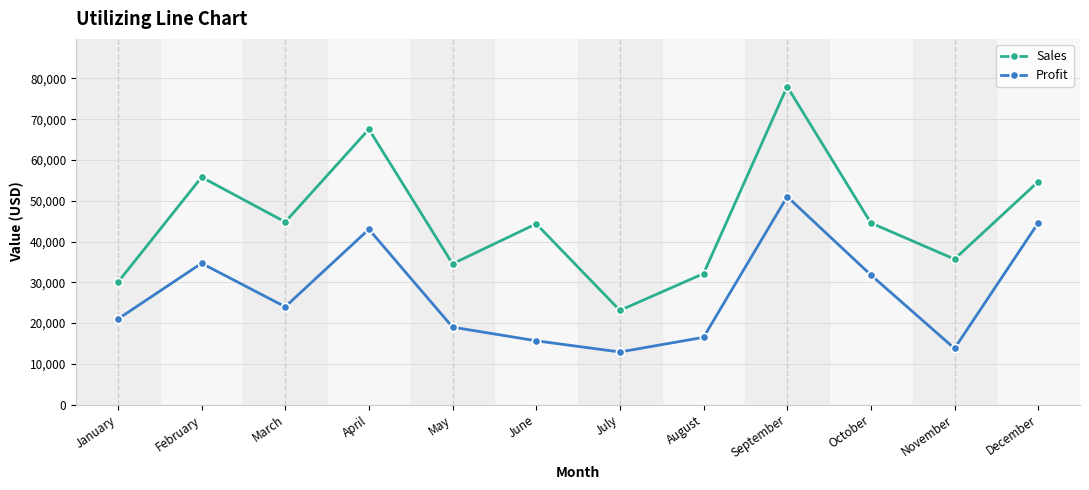

The Profit series shows 20980 at January. True or false?

True